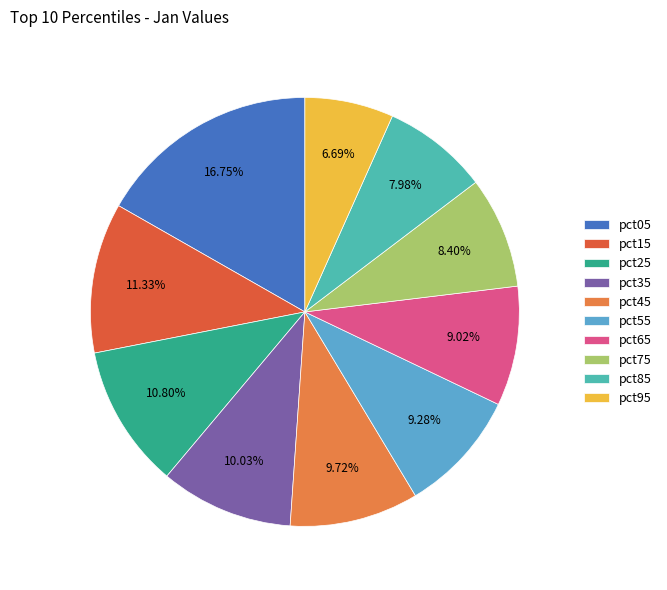

Is it true that pct75 is 8% of the pie?

True